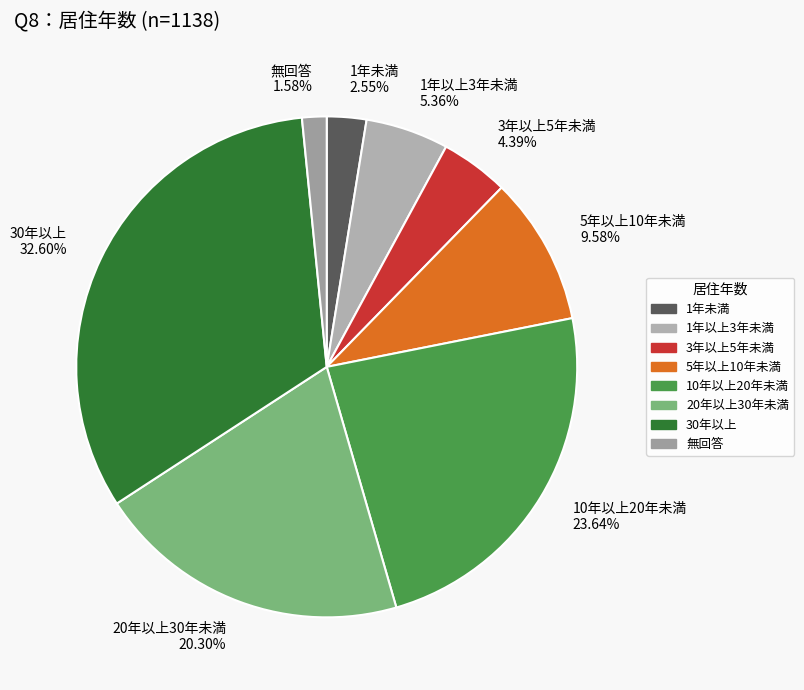

Between 1年未満 2.55% and 10年以上20年未満 23.64%, which is larger?

10年以上20年未満 23.64%